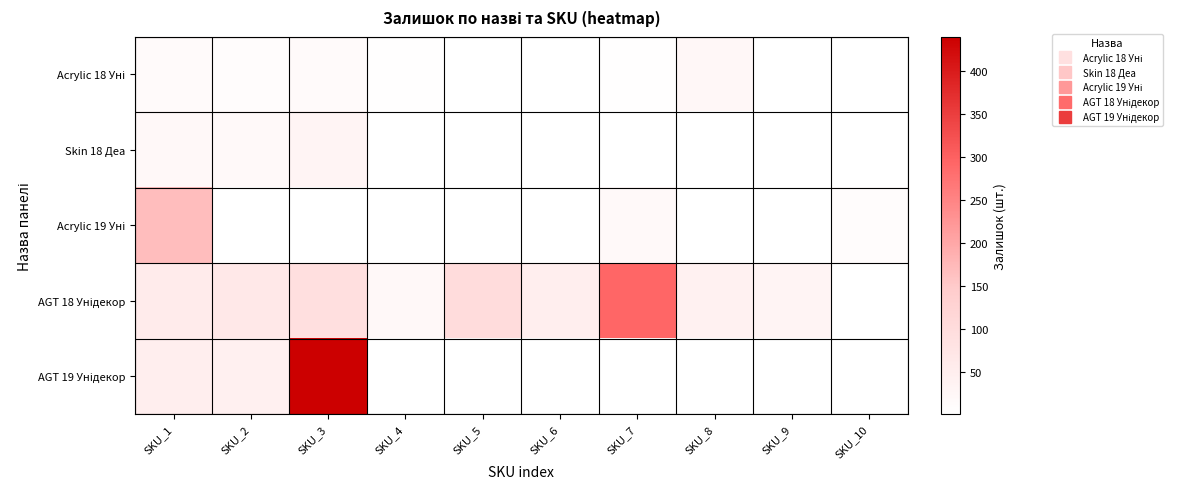

Which has a higher value, SKU_2 or SKU_4?

SKU_2